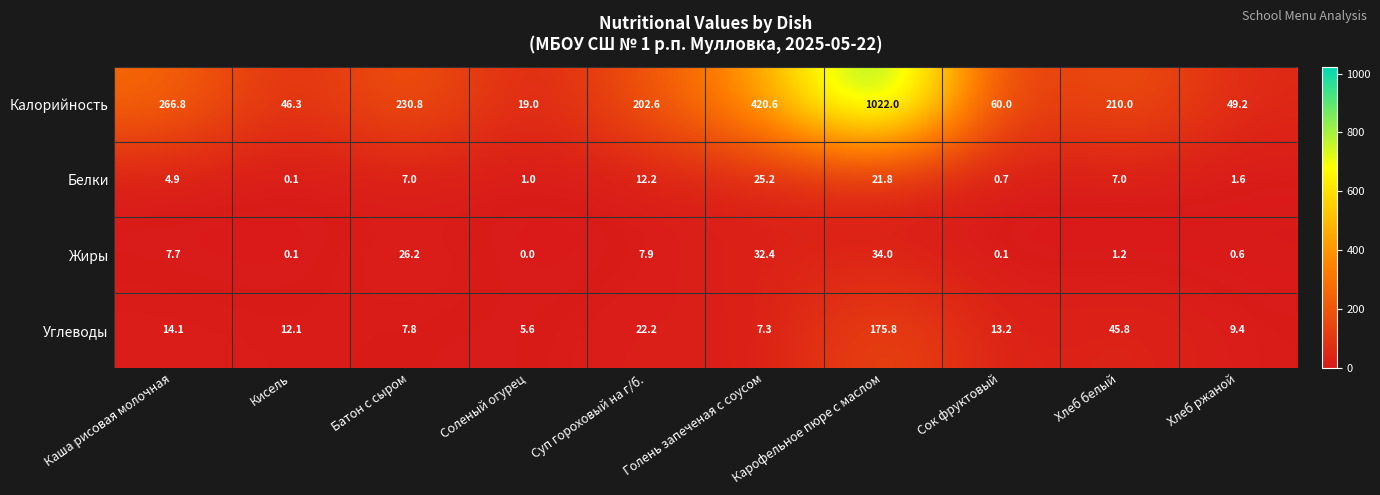

What is the maximum value for Жиры?

34.0